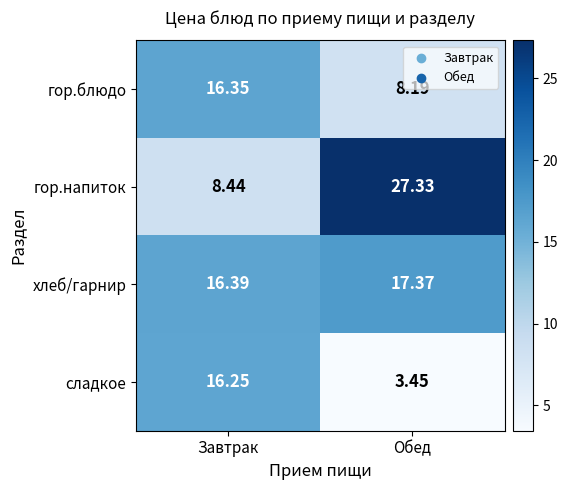

Which series has the largest total across all categories?

гор.напиток